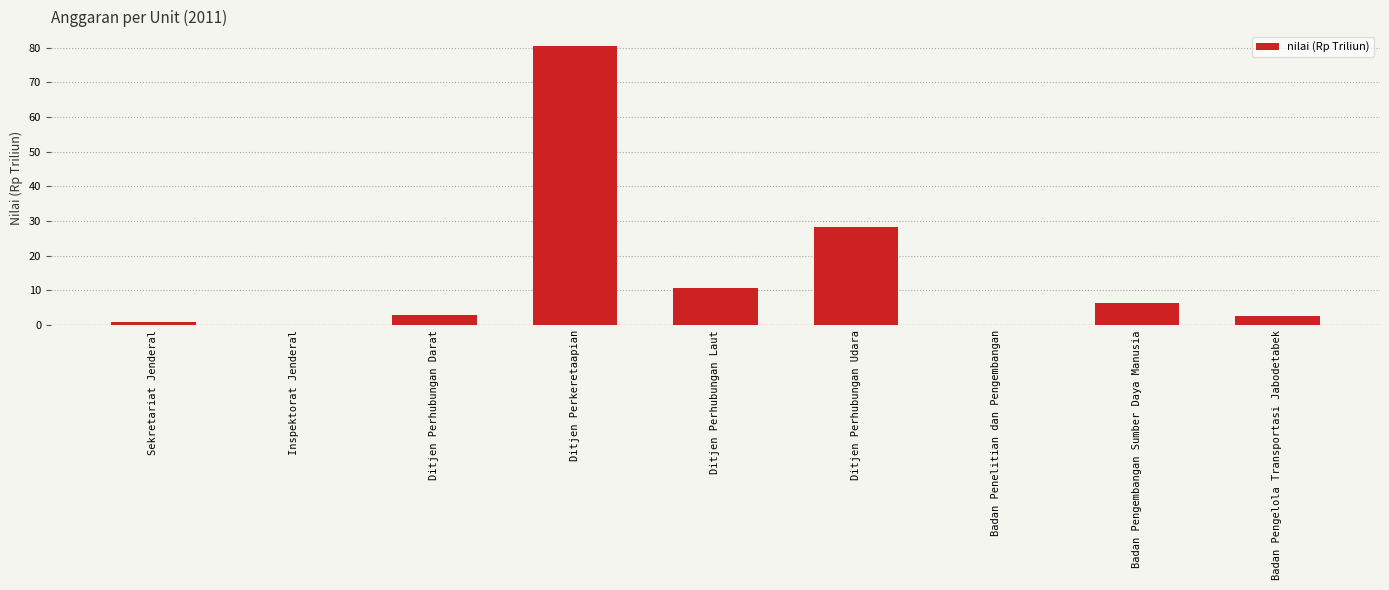

Which category has the highest value across all series?

Ditjen Perkeretaapian